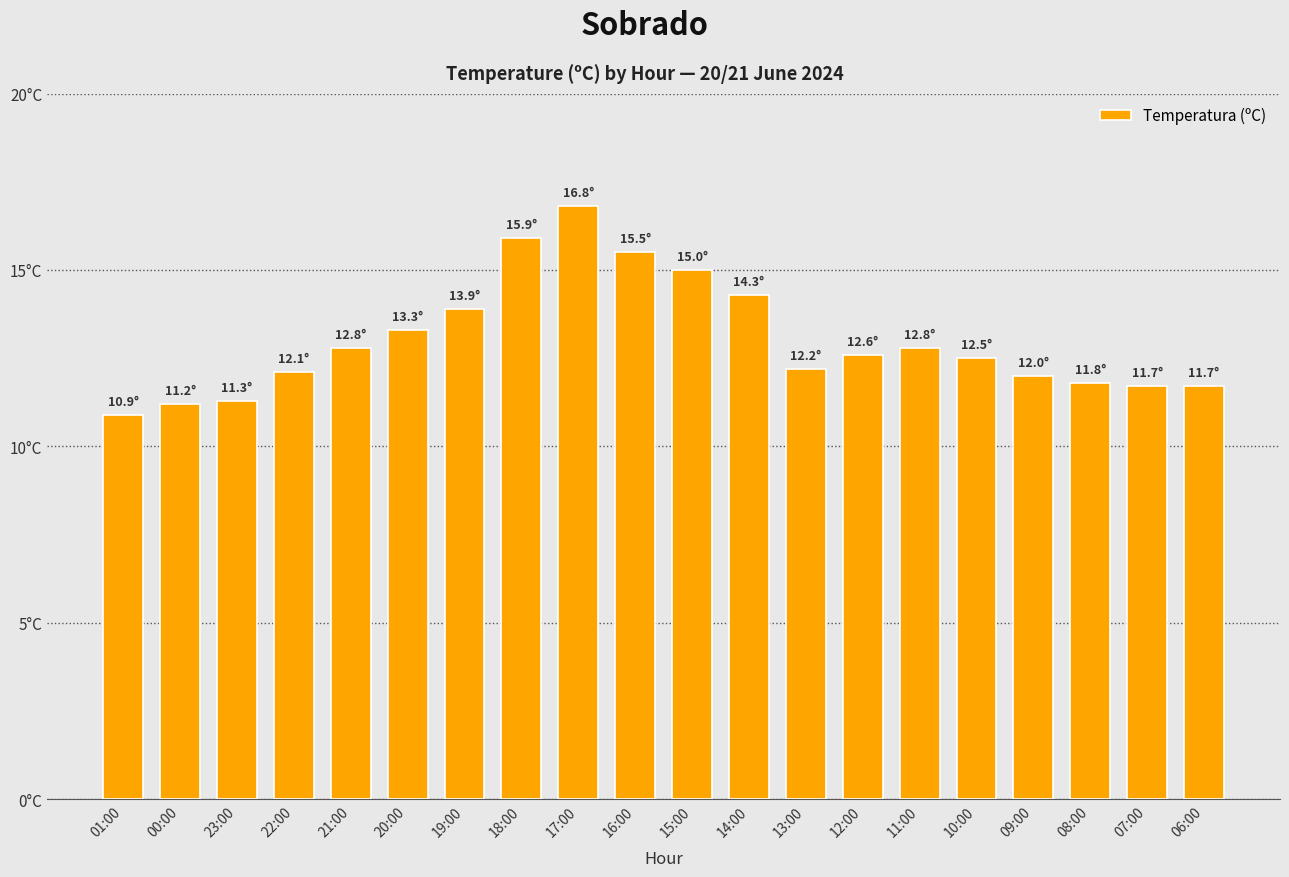

Are the bars horizontal?

No